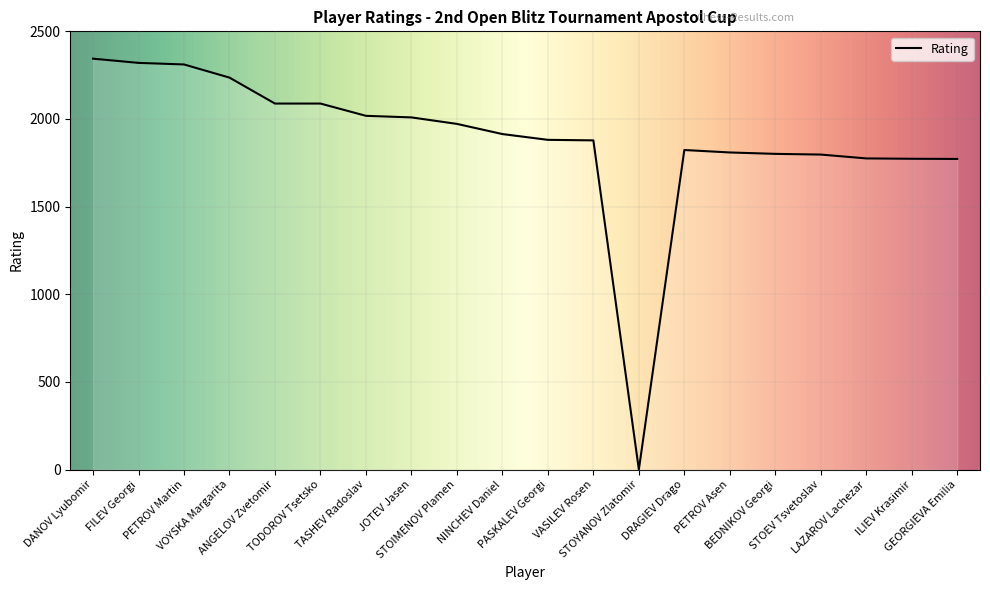

What is the maximum value shown in the chart?

2344